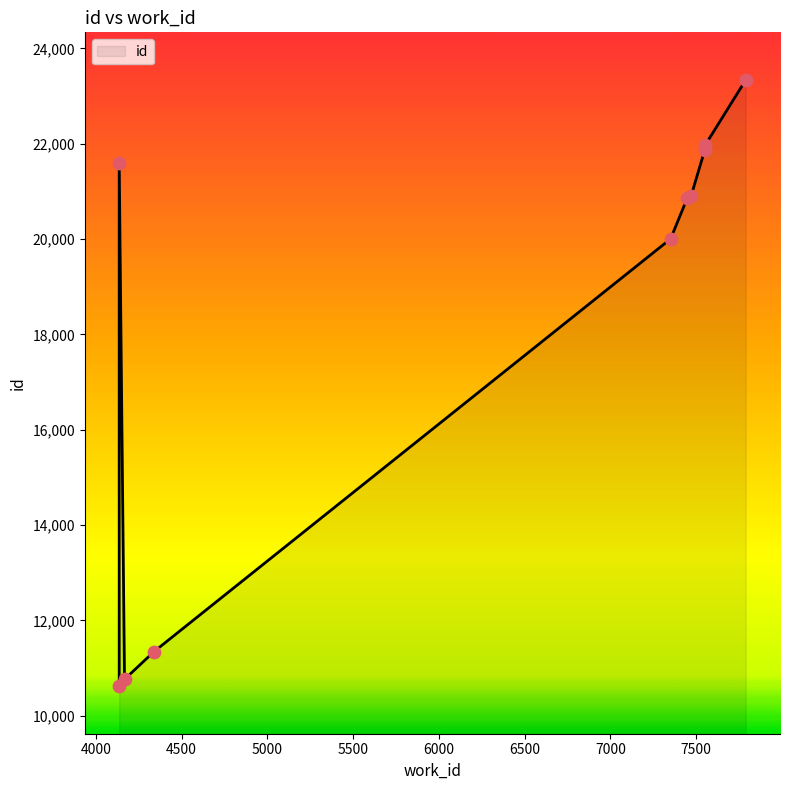

Approximately how many times larger is the value at 7550 compared to 7448?

1.0